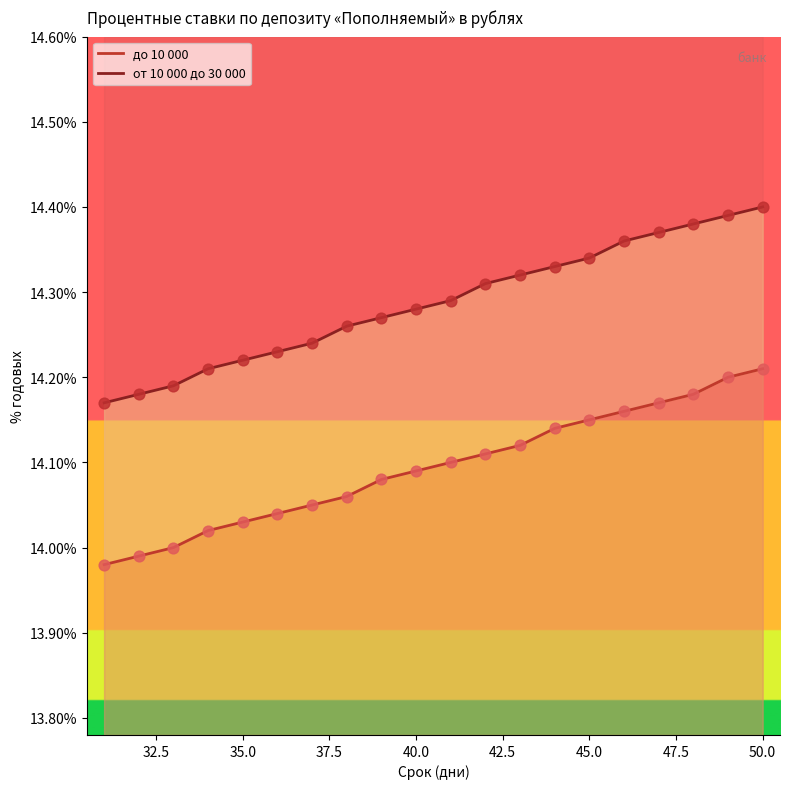

Which series has the largest total across all categories?

от 10 000 до 30 000